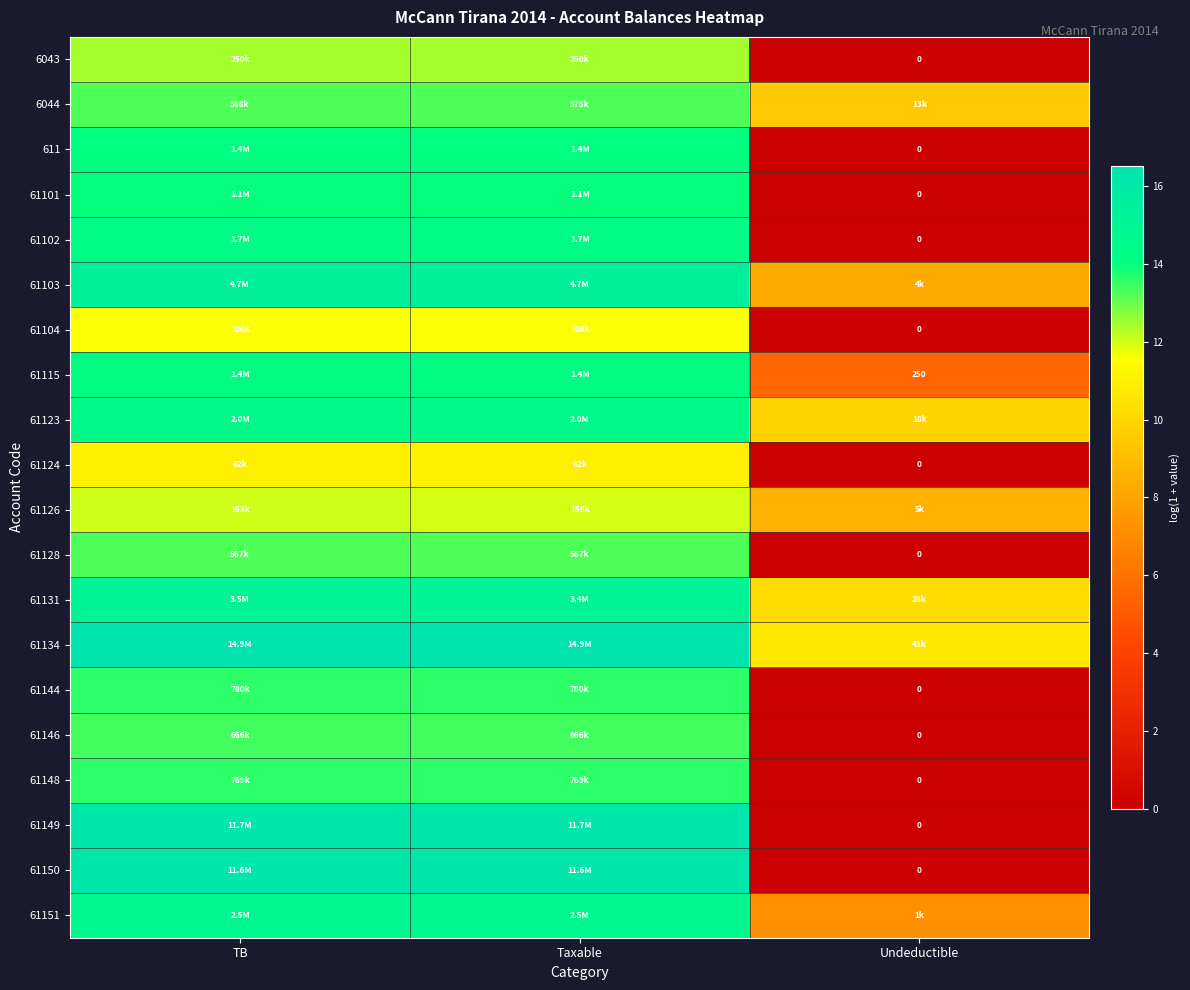

Is it true that 61103 equals 8.3 at Undeductible?

True